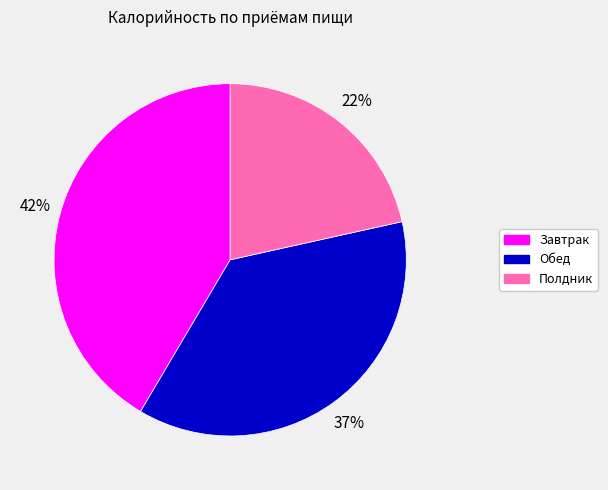

Which slice is the smallest?

Полдник